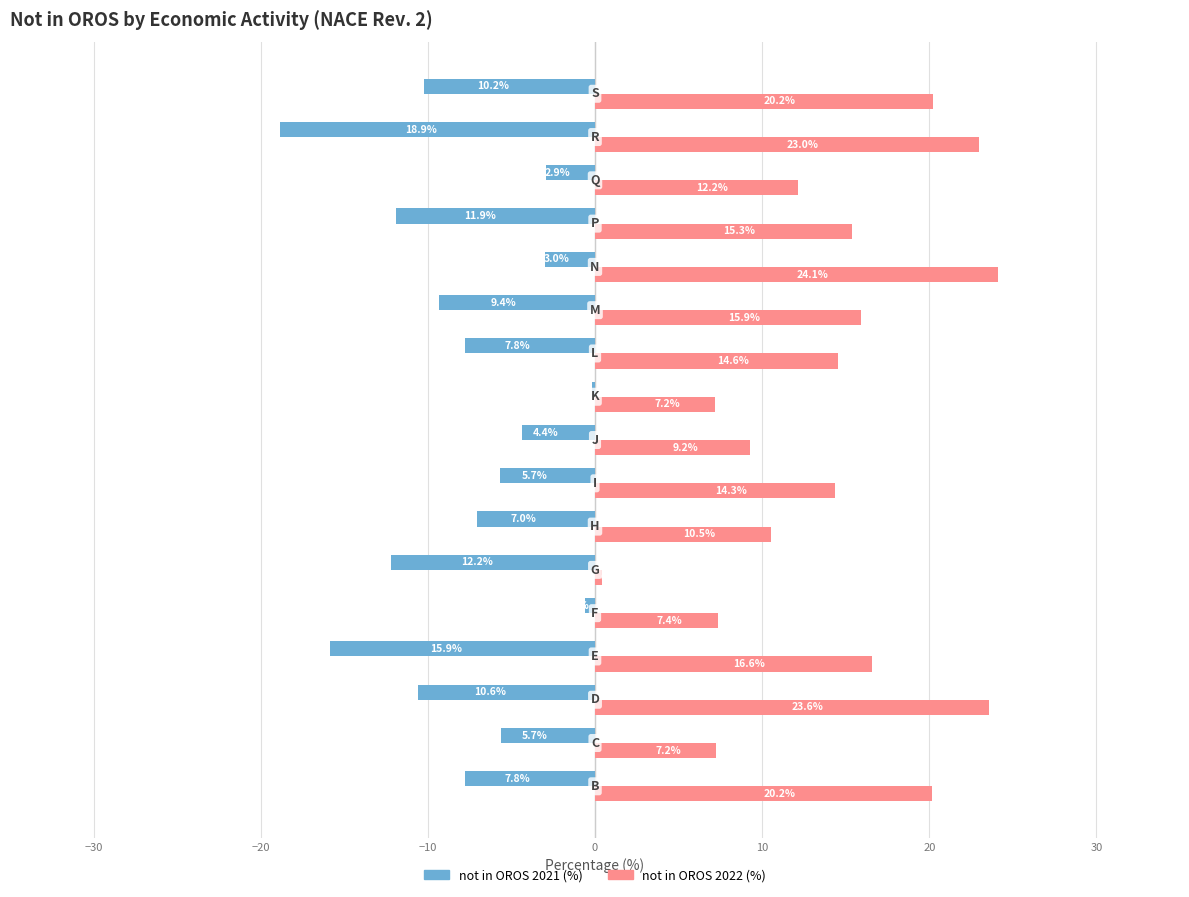

What is the greatest value displayed?

24.1